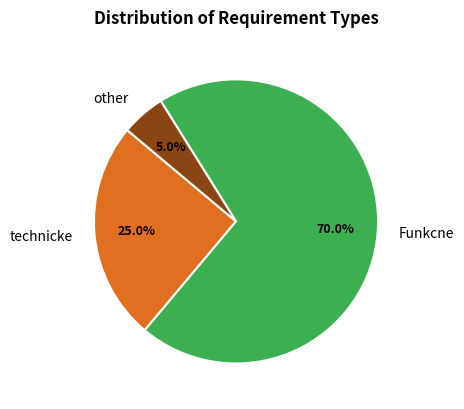

Count the number of slices in the pie.

3